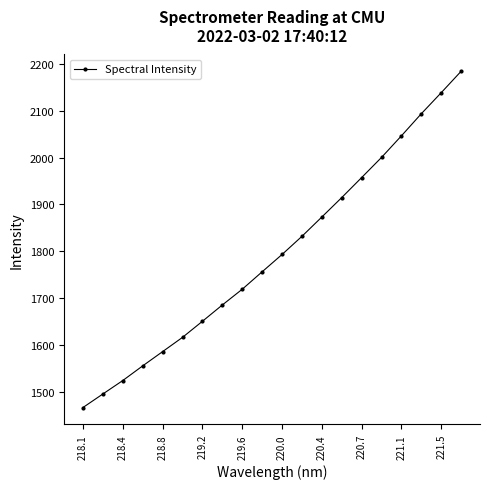

What is the minimum value shown in the chart?

1466.6